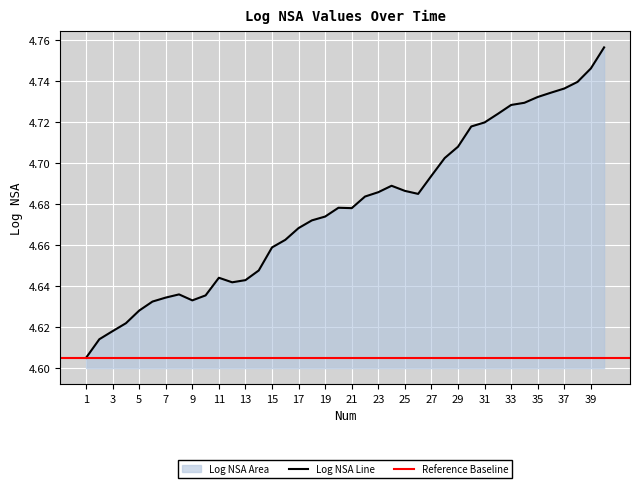

List the labels in order of value, smallest first.

1, 2, 3, 4, 5, 6, 9, 7, 10, 8, 12, 13, 11, 14, 15, 16, 17, 18, 19, 21, 20, 22, 26, 23, 25, 24, 27, 28, 29, 30, 31, 32, 33, 34, 35, 36, 37, 38, 39, 40